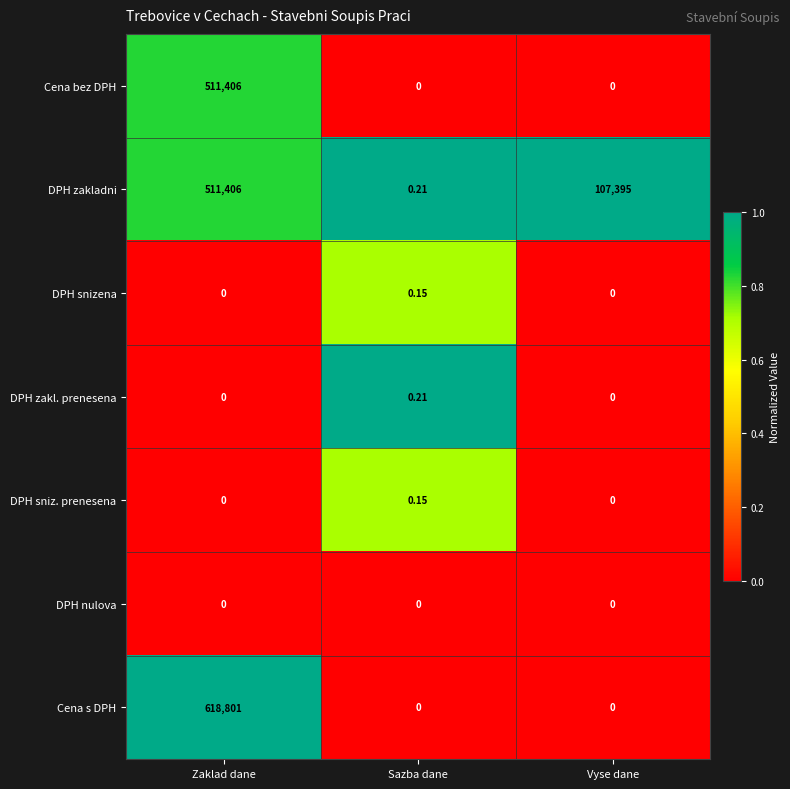

At which category does the chart reach its peak across all series?

Zaklad dane